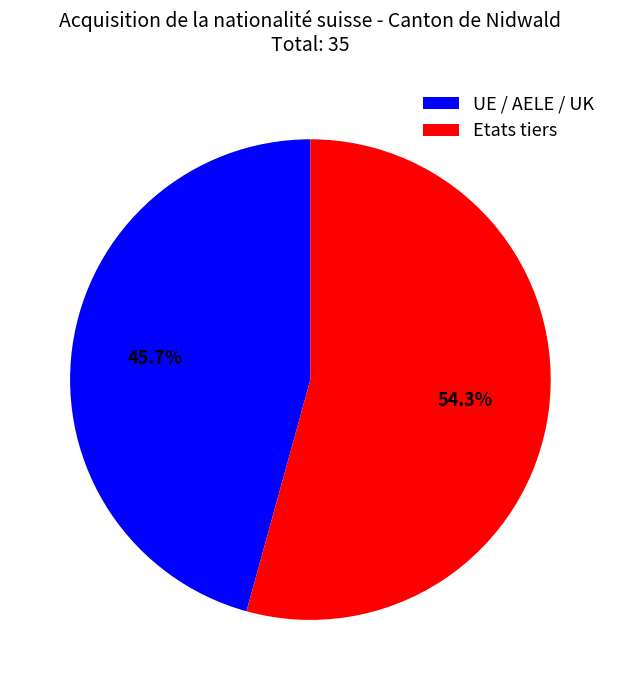

Is UE / AELE / UK the majority of the pie?

No